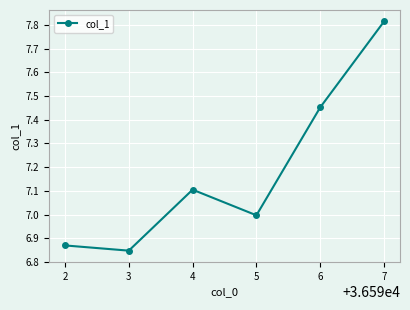

How many data points does each series have?

6